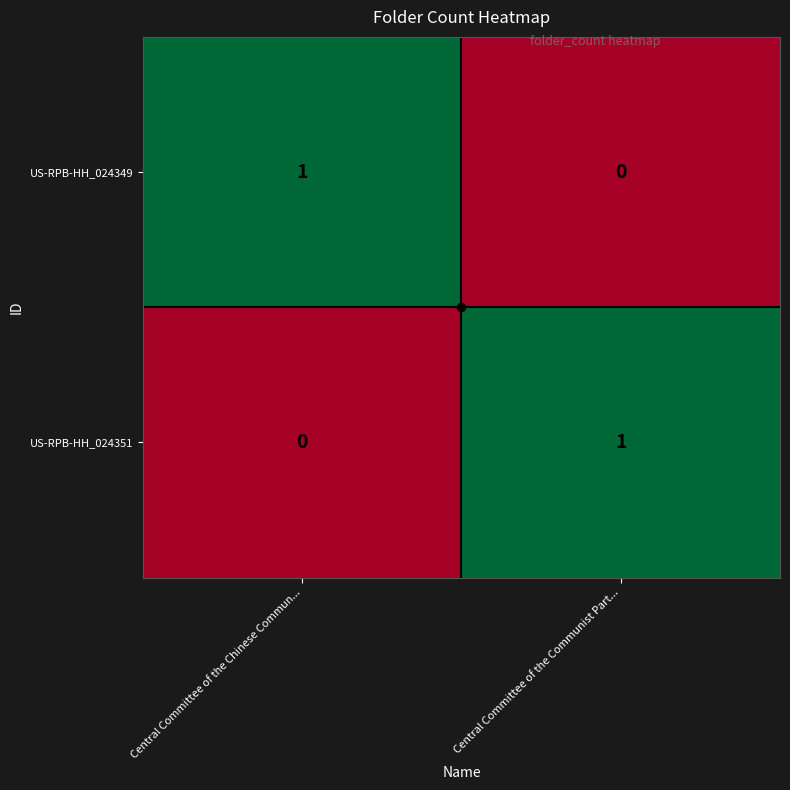

The US-RPB-HH_024351 series shows 1 at Central Committee of the Chinese Commun.... True or false?

False